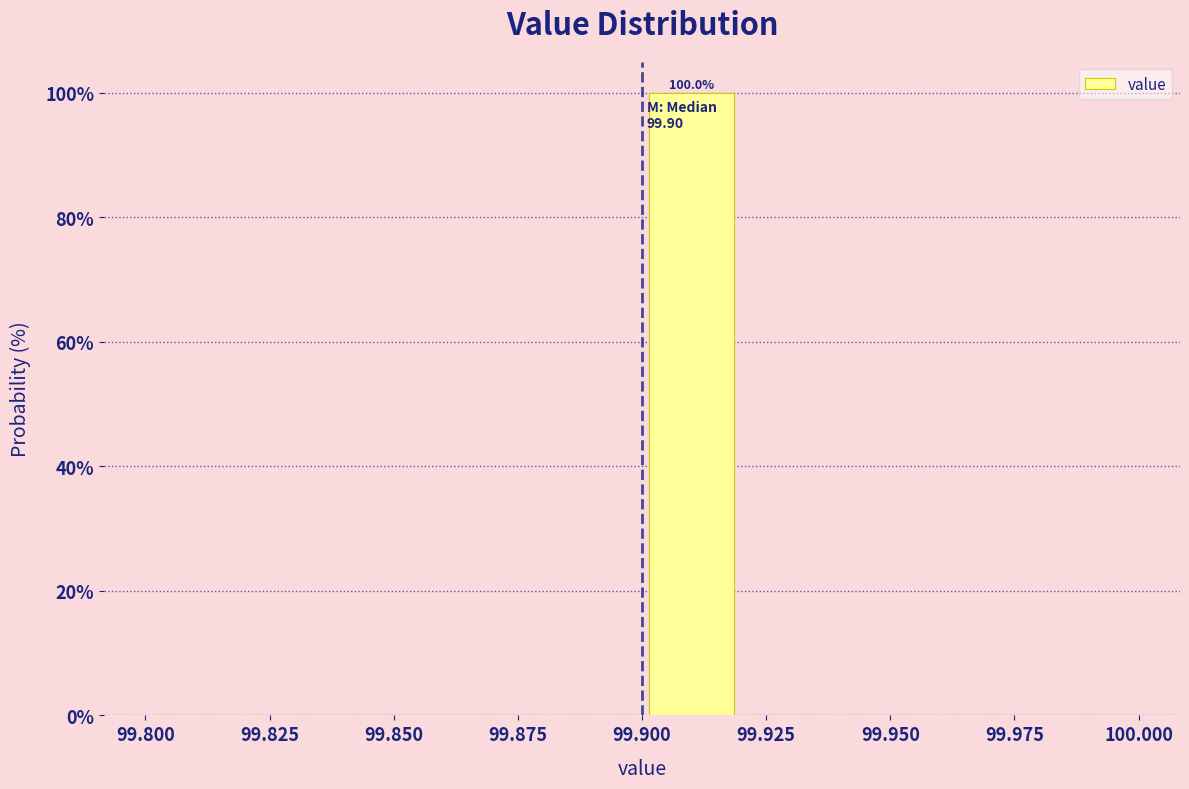

Which range on the x-axis has the tallest bar?

99.90 to 99.92